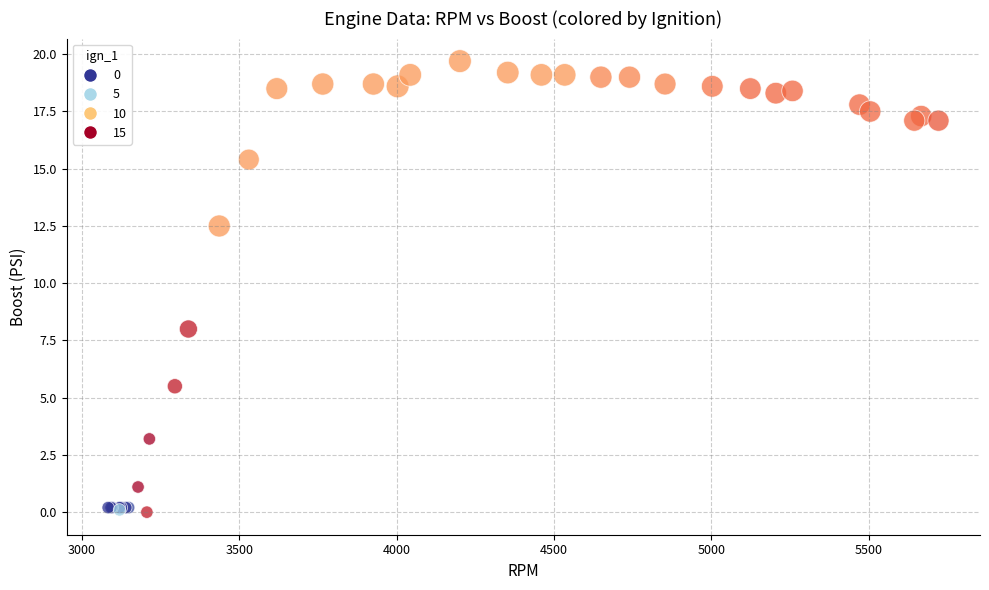

What Y value in the scatter plot is closest to 9?

8.0